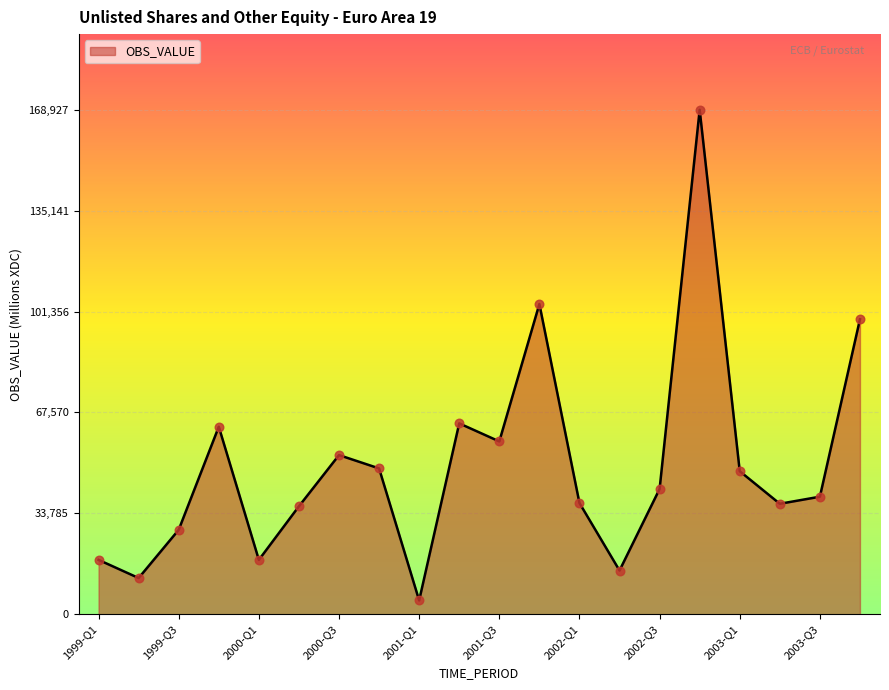

What is the maximum value shown in the chart?

168927.1